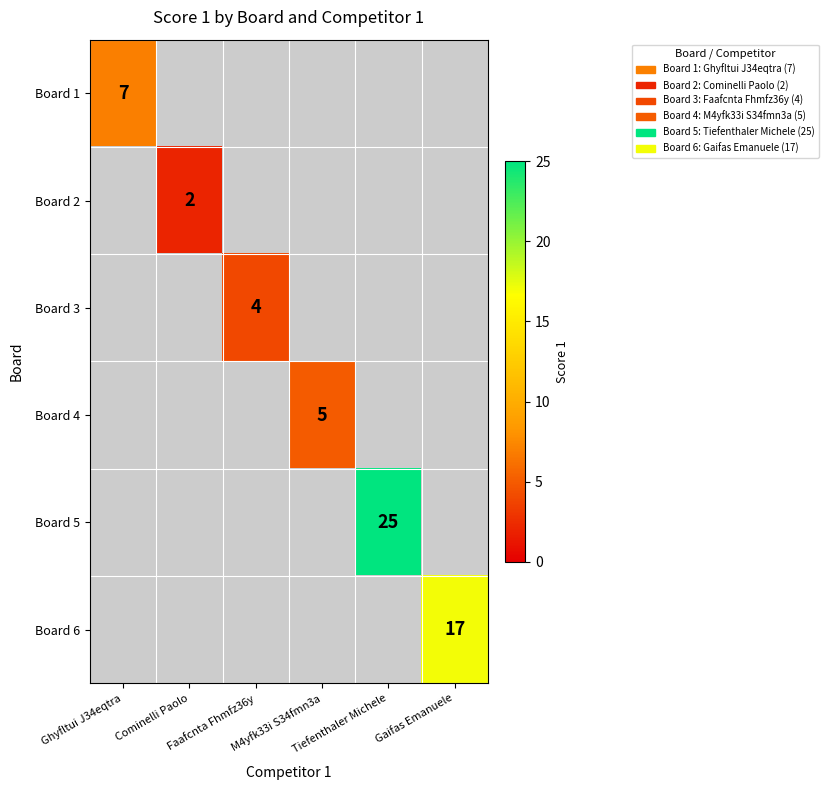

Which category has the lowest value across all series?

Cominelli Paolo